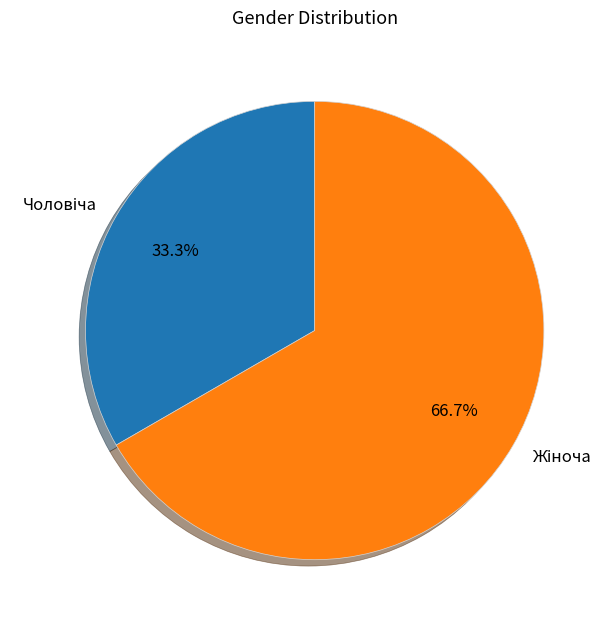

Is there a majority slice in this chart?

Yes